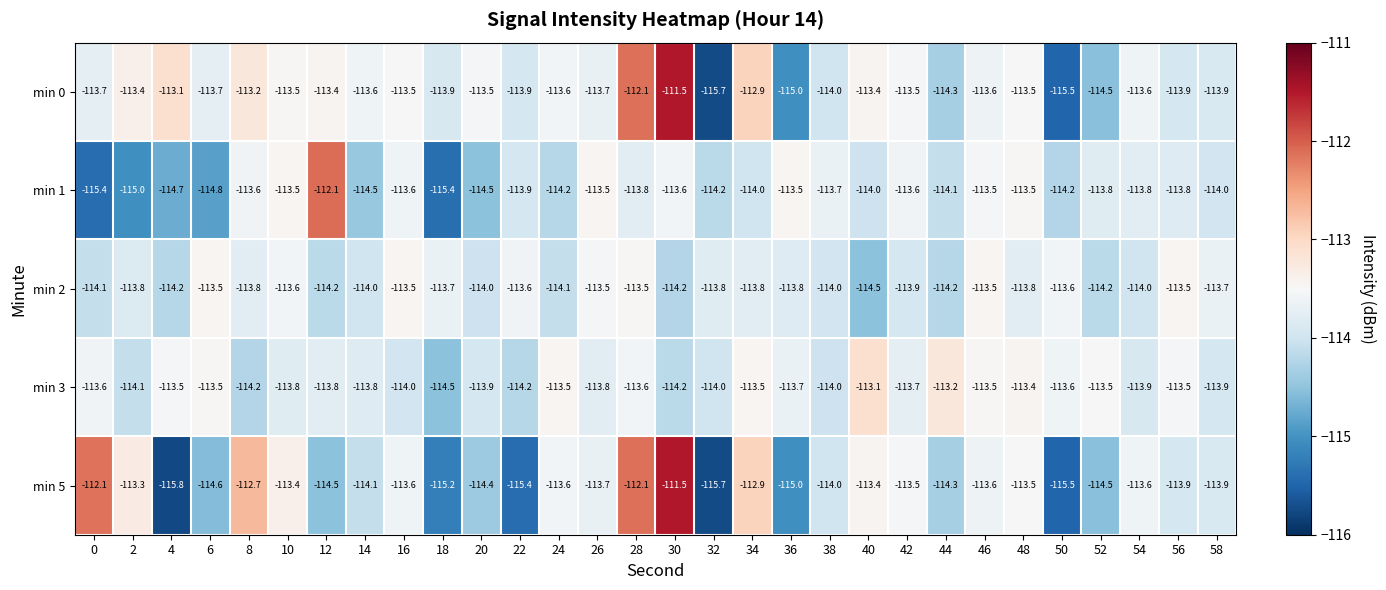

What is the difference between the maximum and minimum values in the min 0 series?

4.2